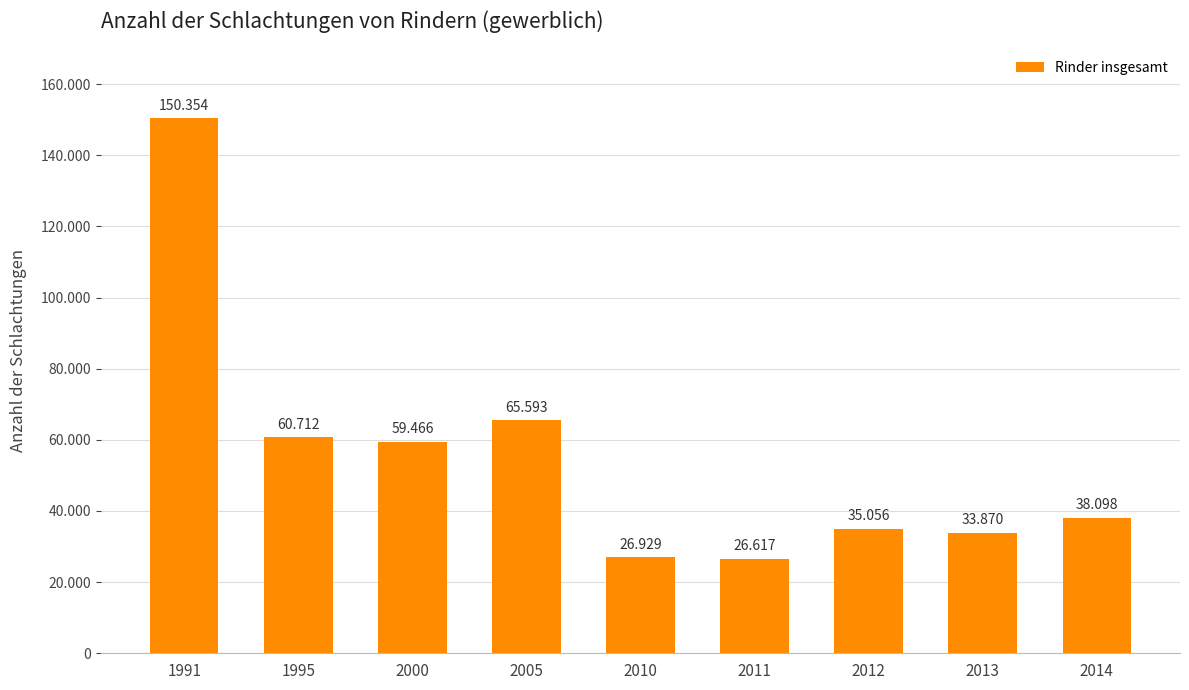

What is the difference between the values at 2013 and 2011?

7253